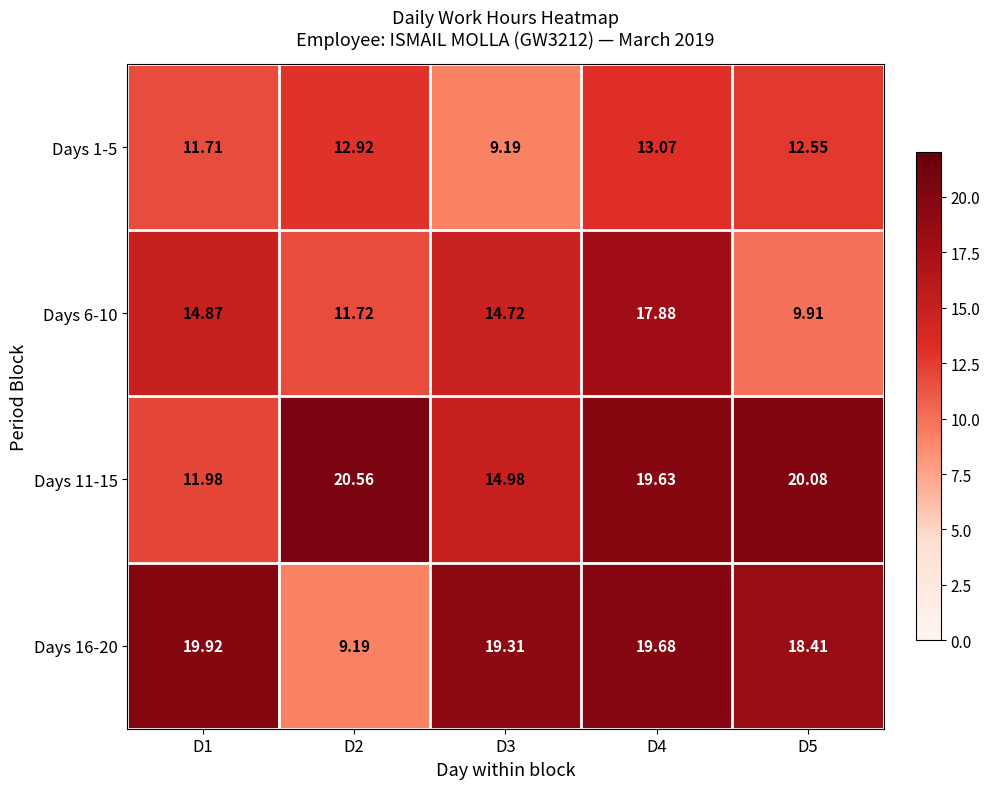

At which category does the chart reach its peak across all series?

D2